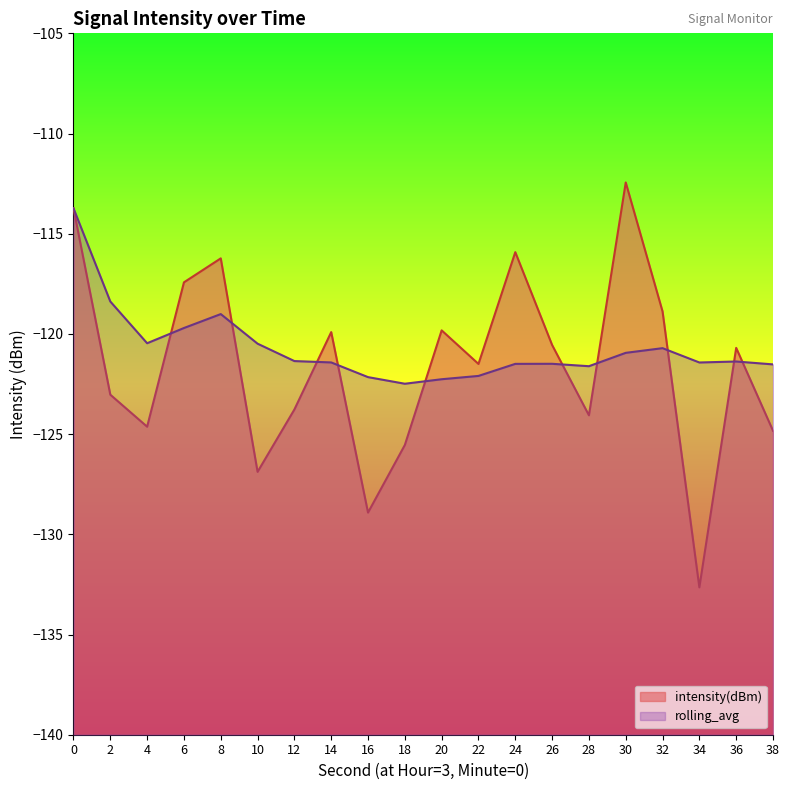

Is the value of intensity(dBm) at 2 greater than the value of rolling_avg at 18?

No